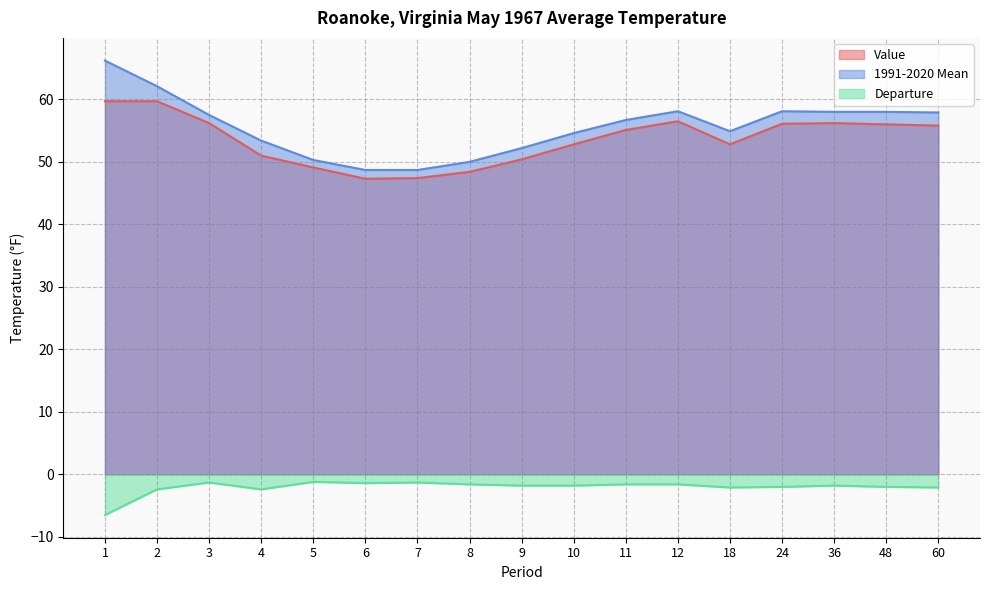

What are all the series names shown in the legend?

Value, 1991-2020 Mean, Departure